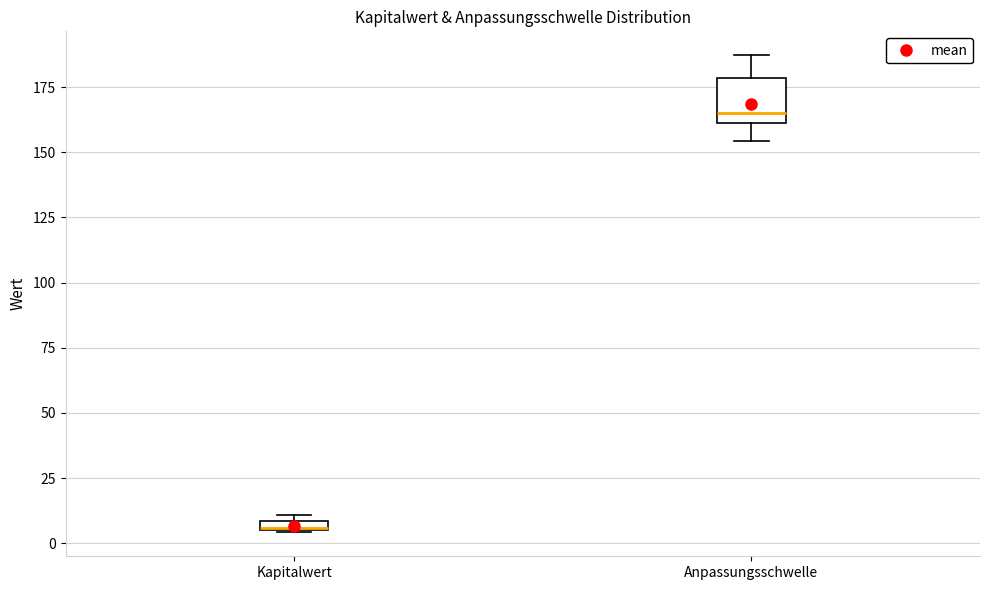

Which box is the tallest, from its lower edge to its upper edge?

Anpassungsschwelle